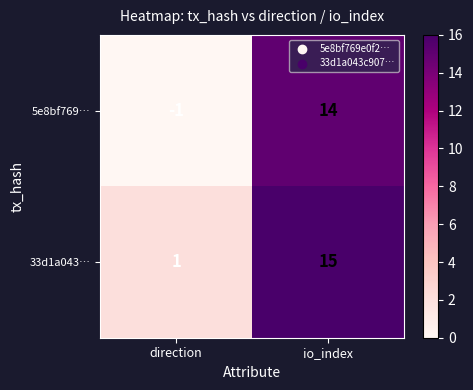

Reading left to right, transcribe all the data shown in this chart.

5e8bf769…: -1	14
33d1a043…: 1	15